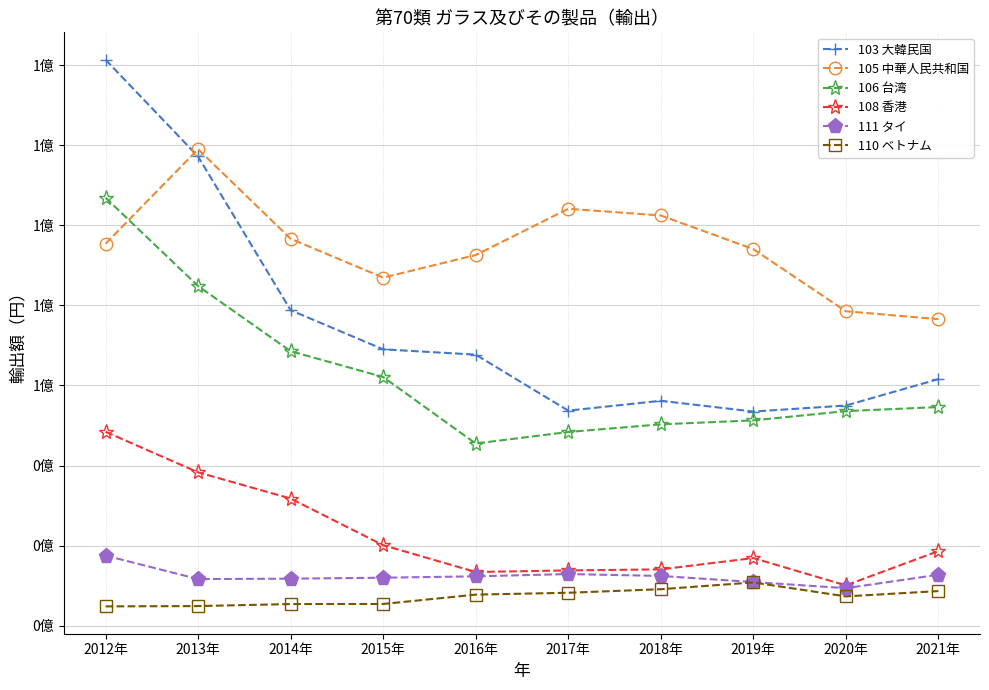

What are all the series names shown in the legend?

103 大韓民国, 105 中華人民共和国, 106 台湾, 108 香港, 111 タイ, 110 ベトナム